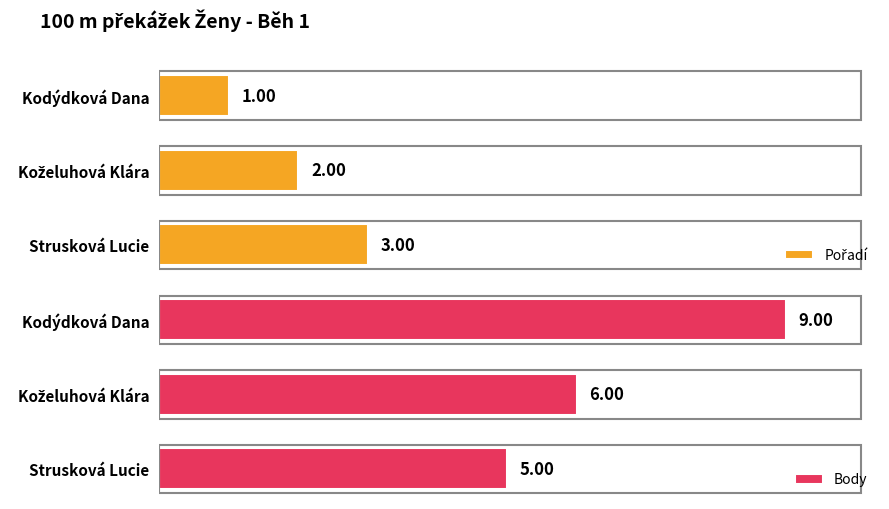

At which label does Body reach its peak?

Kodýdková Dana